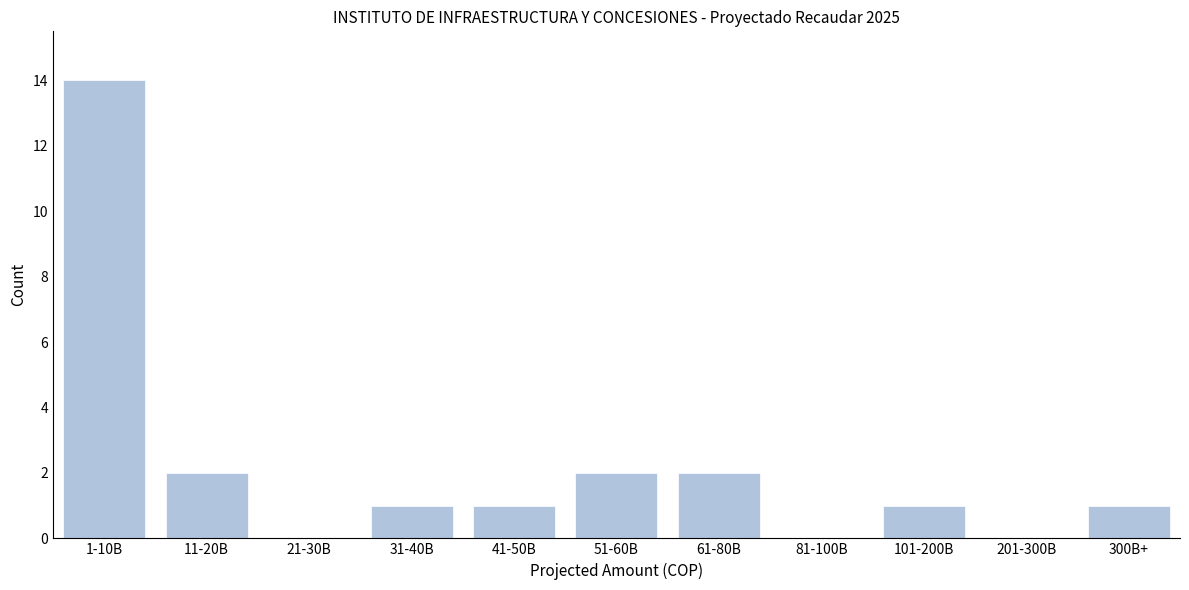

Reading left to right, transcribe all the data shown in this chart.

1-10B=14	11-20B=2	21-30B=0	31-40B=1	41-50B=1	51-60B=2	61-80B=2	81-100B=0	101-200B=1	201-300B=0	300B+=1